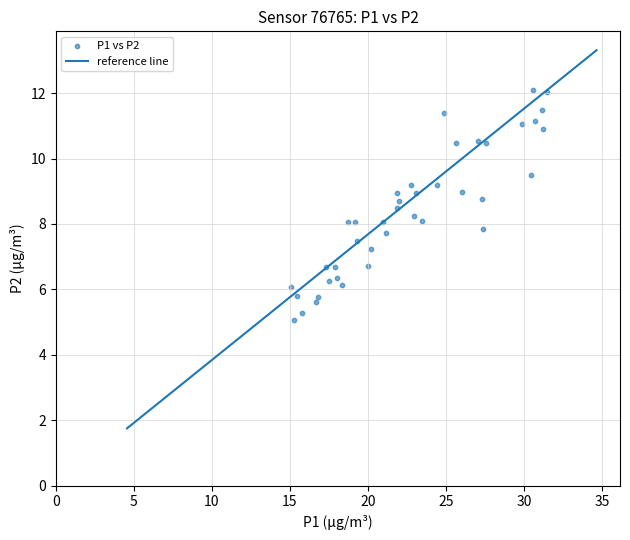

What is the range of X values (max minus min)?

16.4